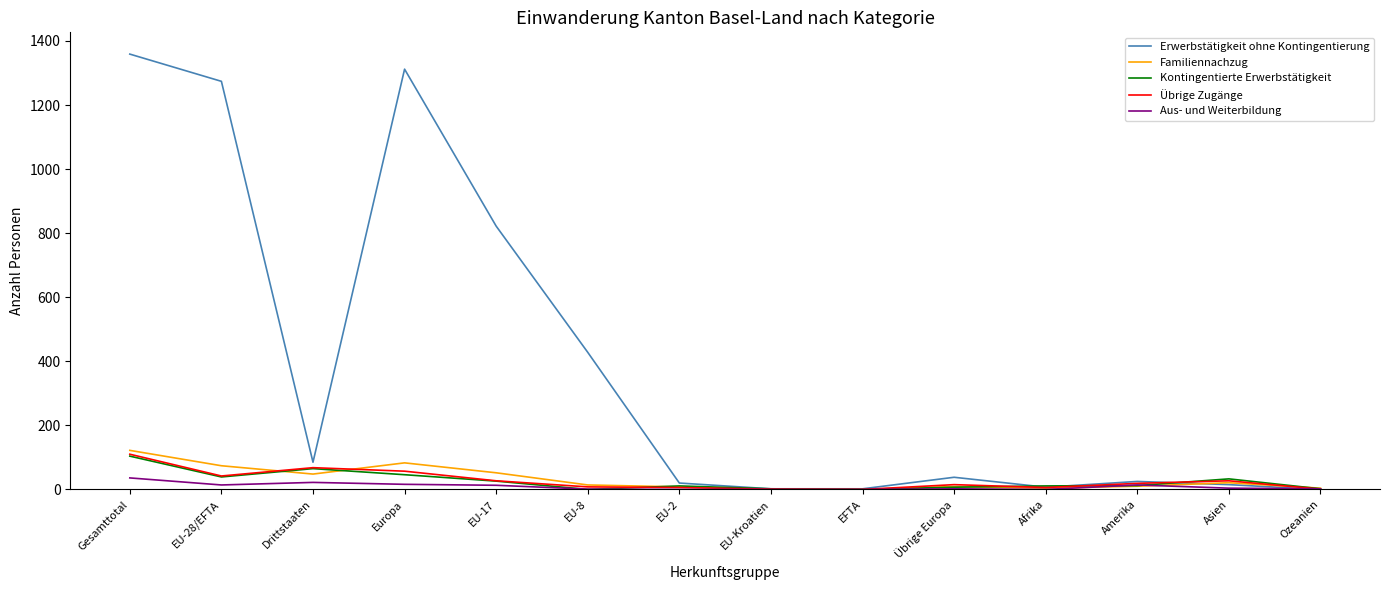

The value of Erwerbstätigkeit ohne Kontingentierung at EU-8 is 596. True or false?

False